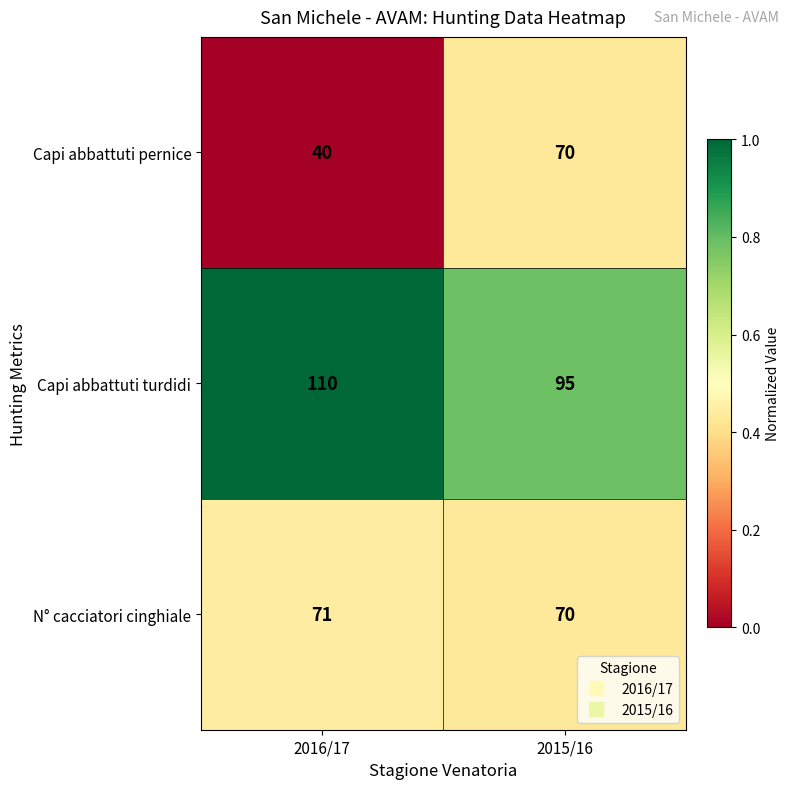

What is the greatest value displayed?

110